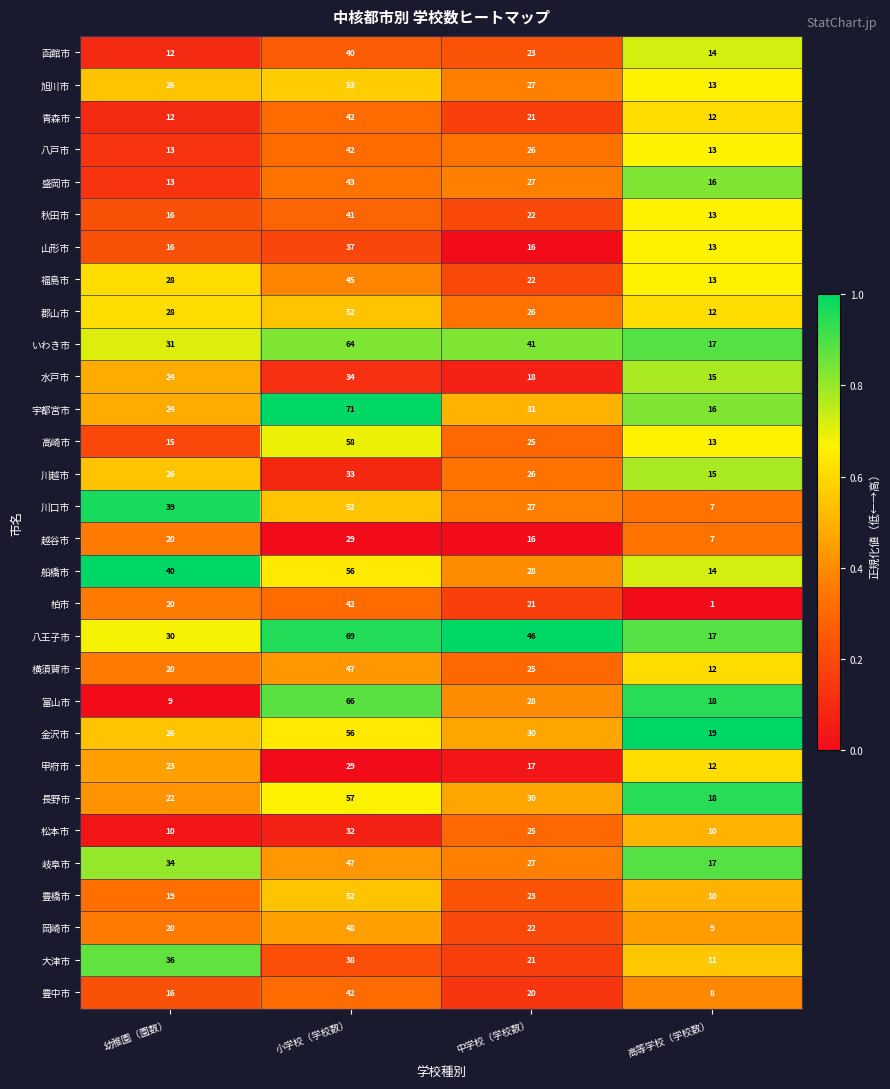

Rank the categories by 函館市 value from highest to lowest.

小学校（学校数）, 中学校（学校数）, 高等学校（学校数）, 幼稚園（園数）